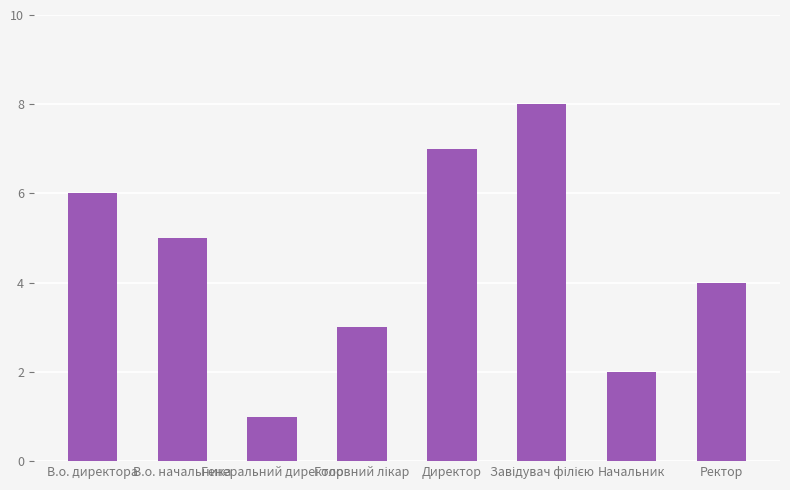

What is the greatest value displayed?

8